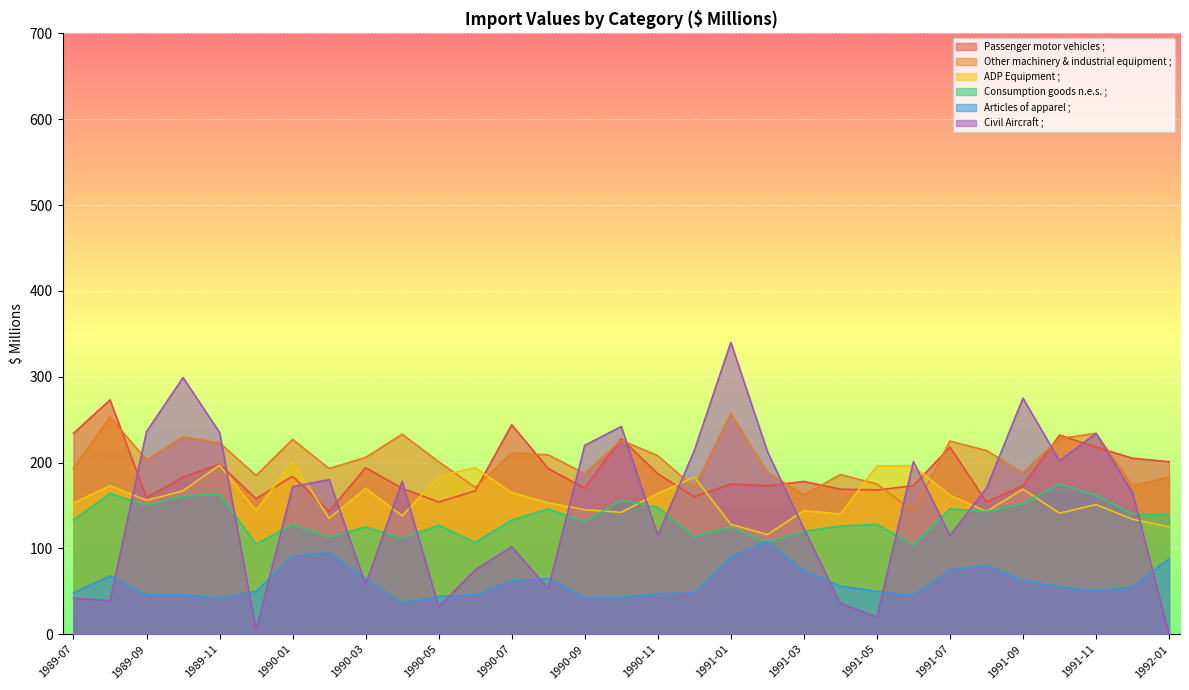

How many lines are shown in the chart?

6